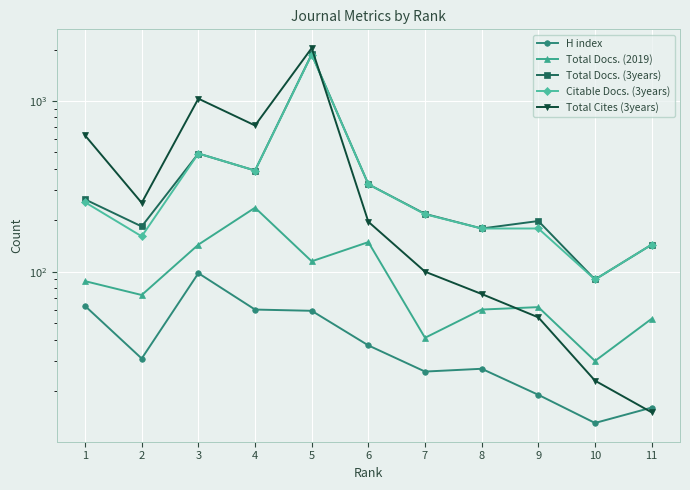

Which series changed the most between 2 and 5?

Total Cites (3years)